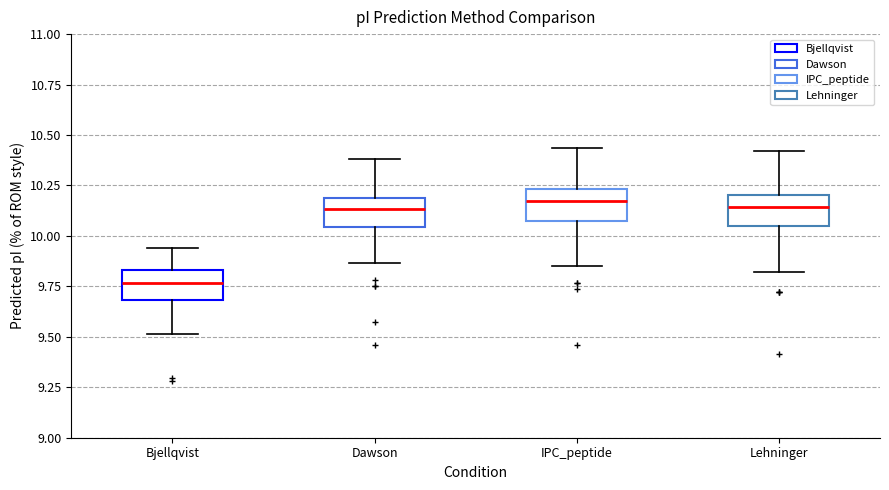

Where does the upper whisker of the box for Dawson end on the y-axis? The values are not printed on the chart, so give them approximately, as read against the axis.

10.40